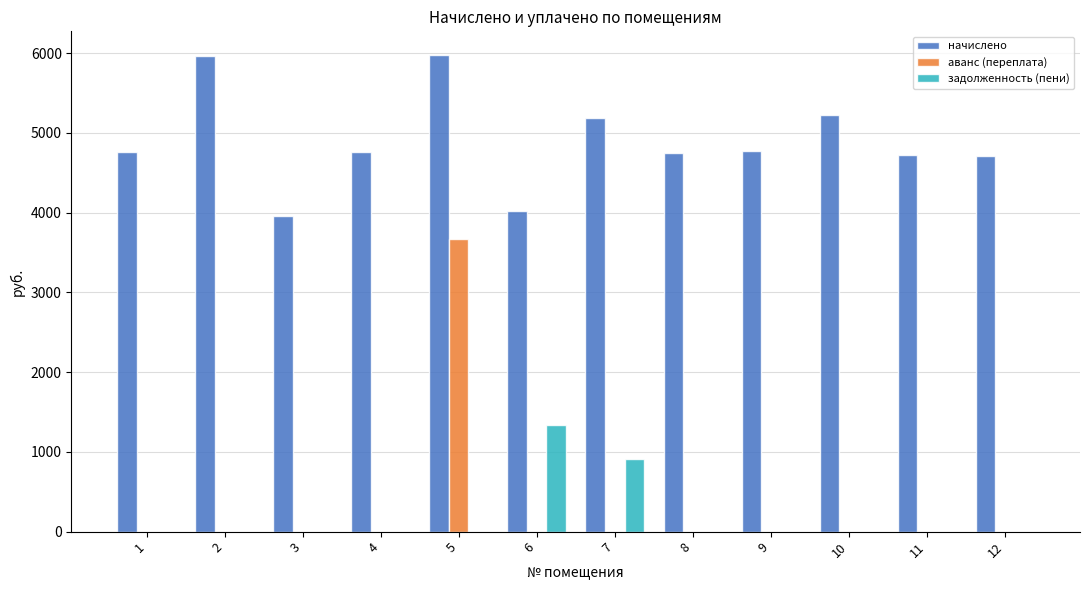

True or false: задолженность (пени) has a value of 1341.4 at 6.

True